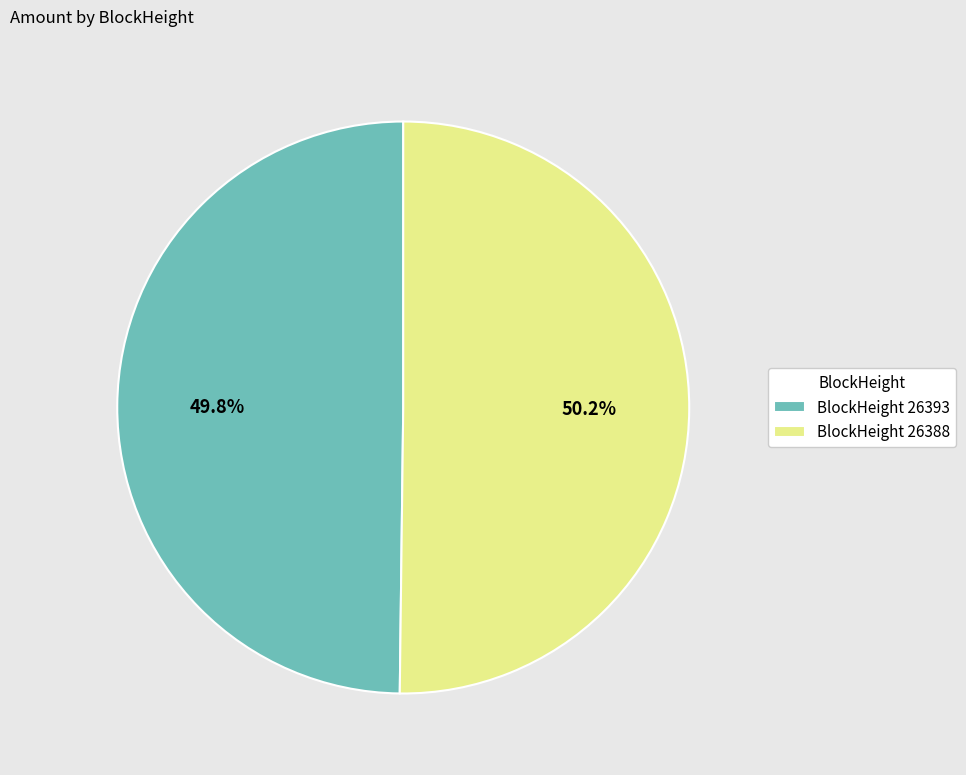

What is the total percentage of BlockHeight 26393 and BlockHeight 26388?

100.0%